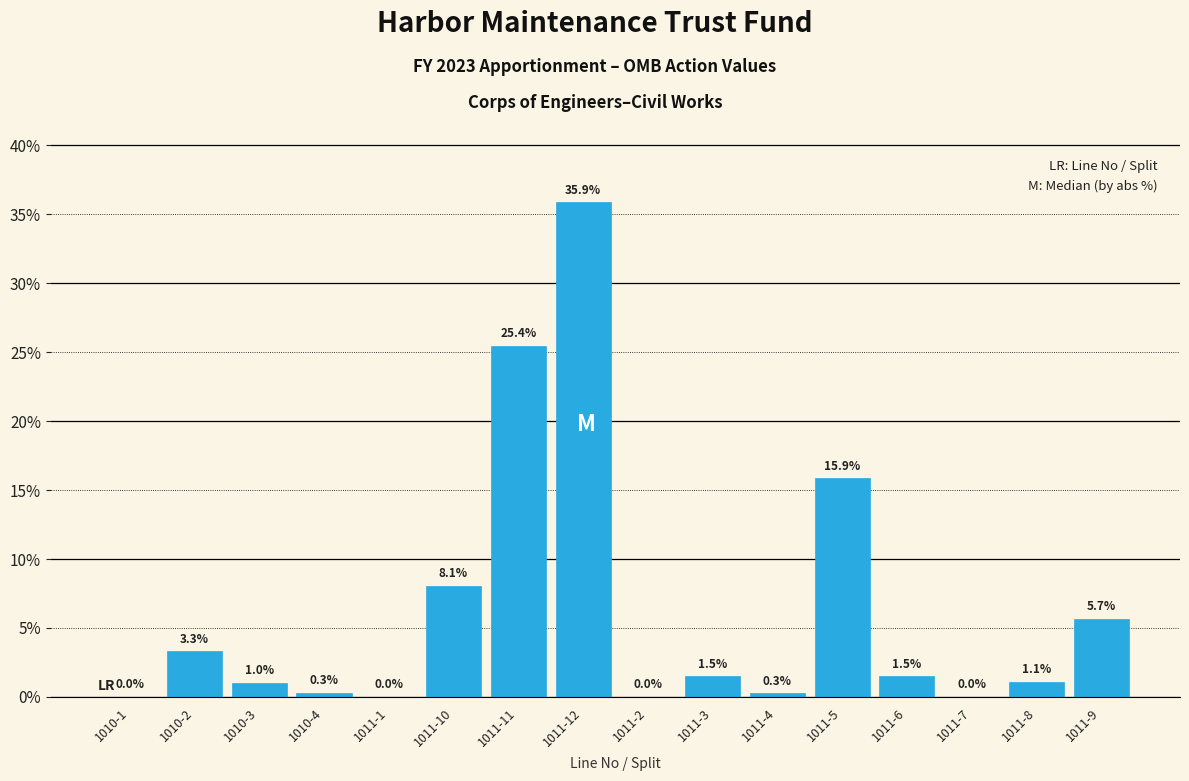

Where is the data nearest to the value 17?

1011-5